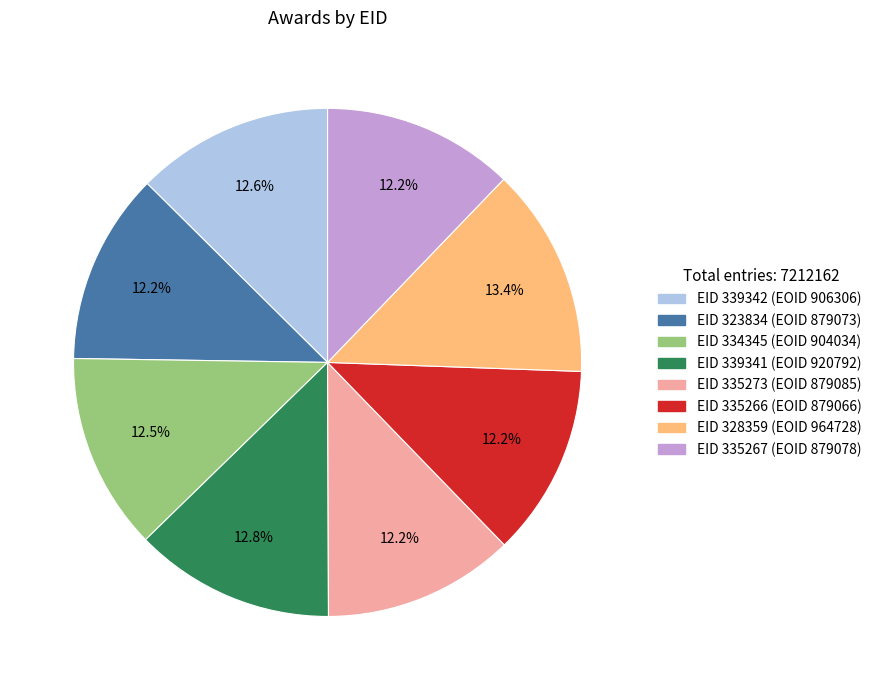

Does any single category account for the majority?

No